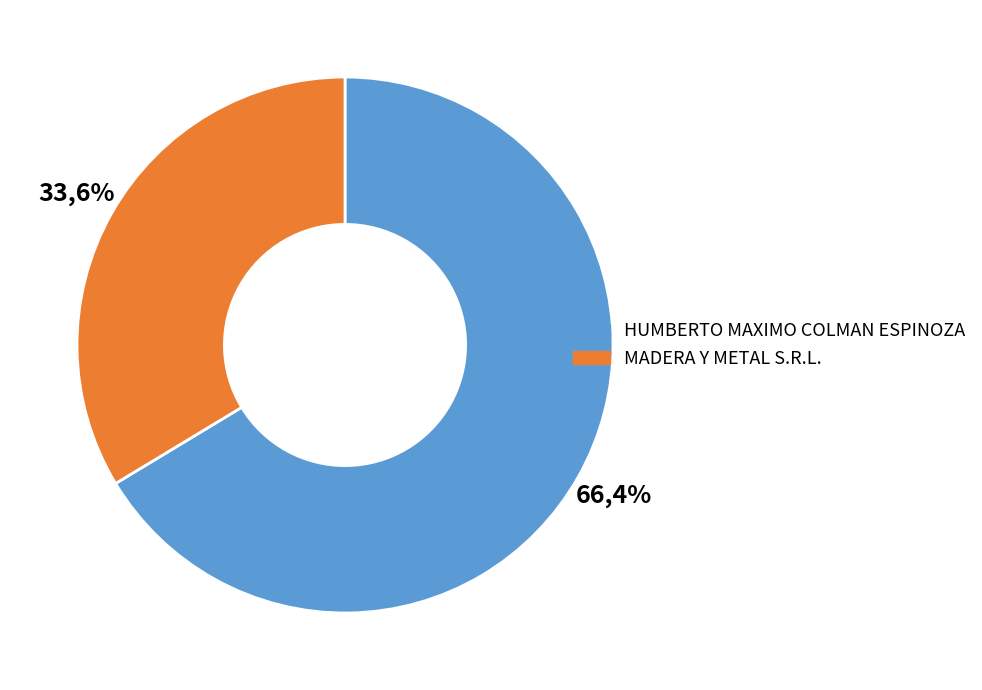

What is the change in value from HUMBERTO MAXIMO COLMAN ESPINOZA to MADERA Y METAL S.R.L.?

-5990000